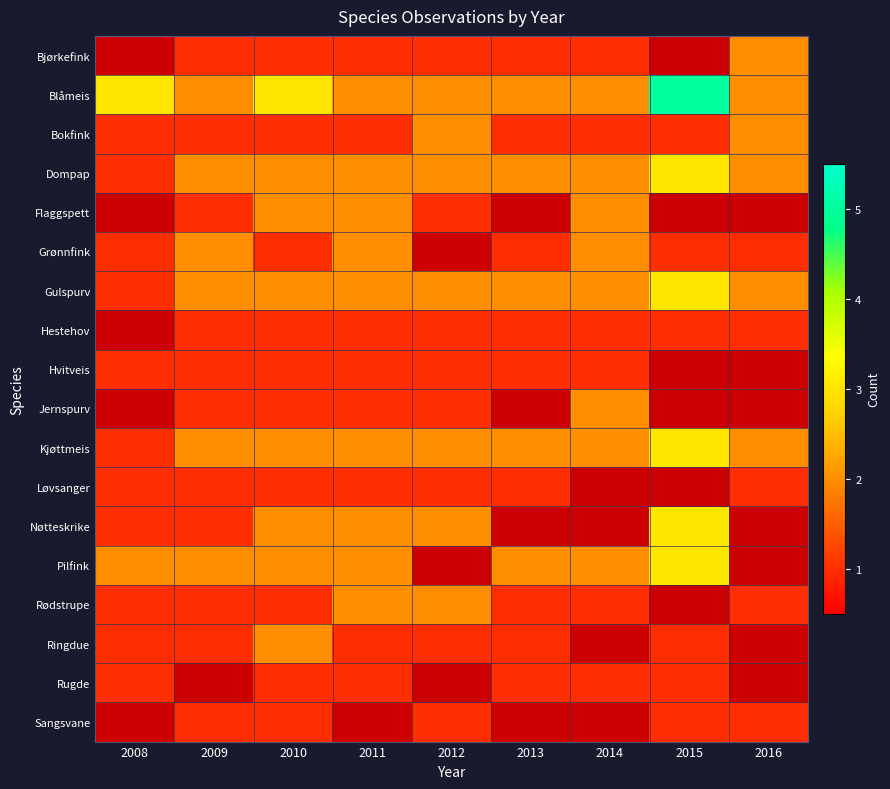

At which label does Gulspurv reach its minimum?

2008